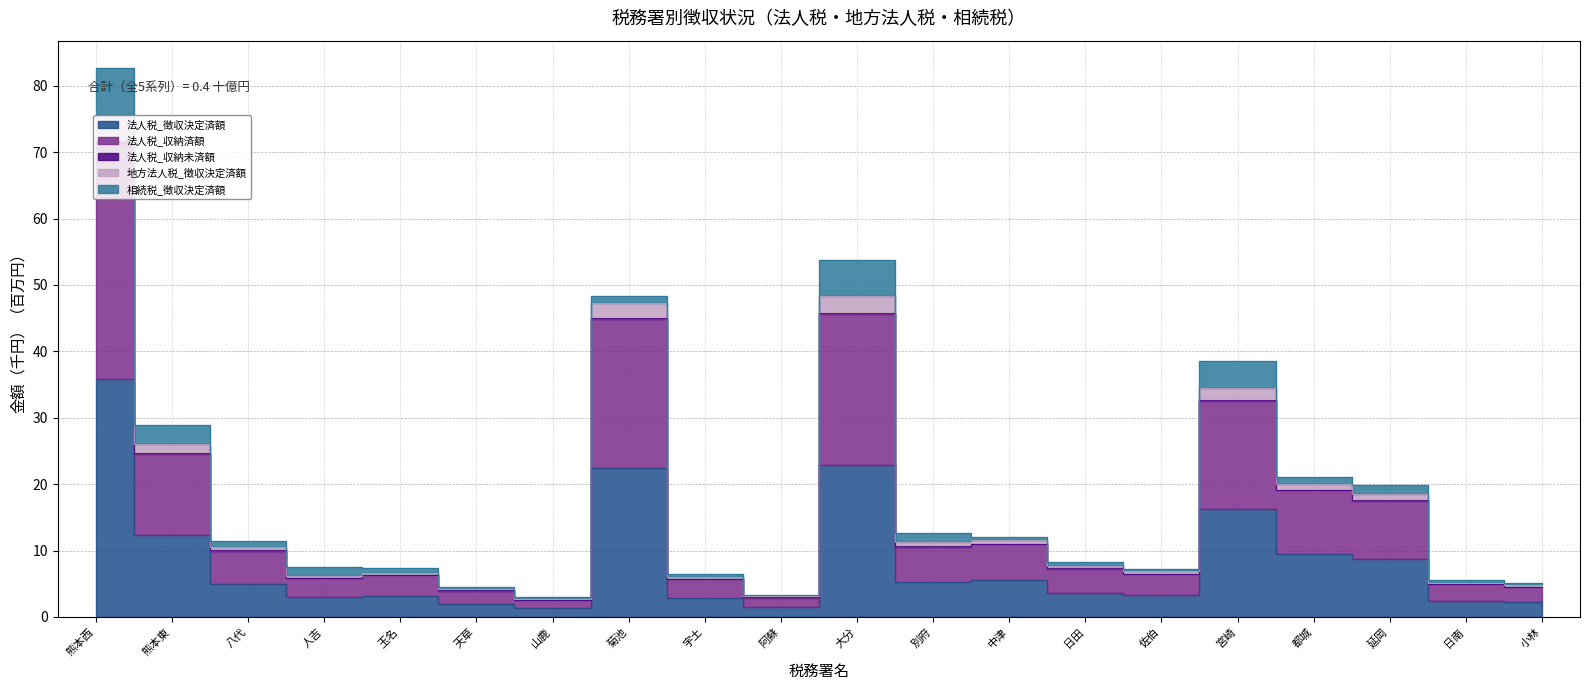

True or false: 法人税_徴収決定済額 has more than 0 interior local peaks.

True